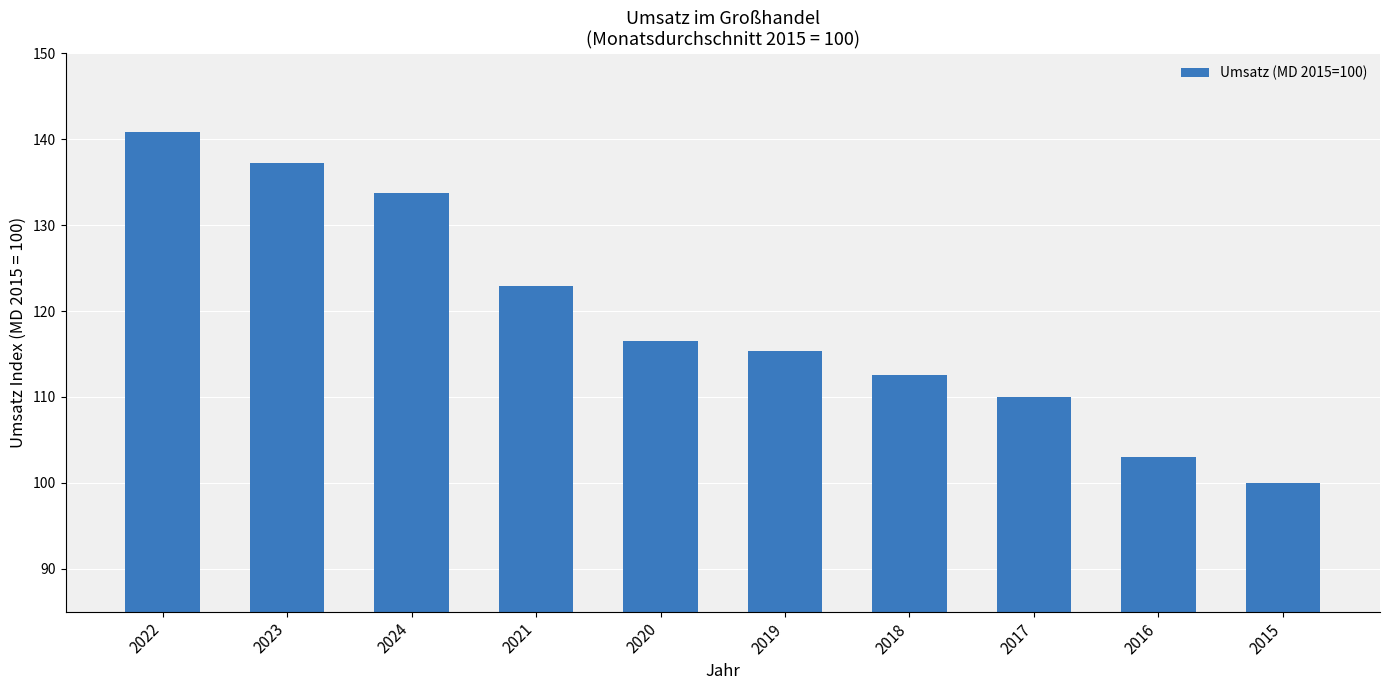

What is the sum of all values?

1192.2